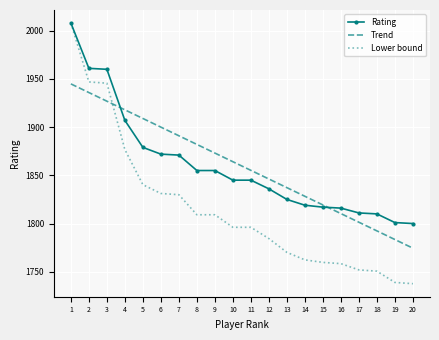

Is it true that Rating equals 2744.9 at 12?

False